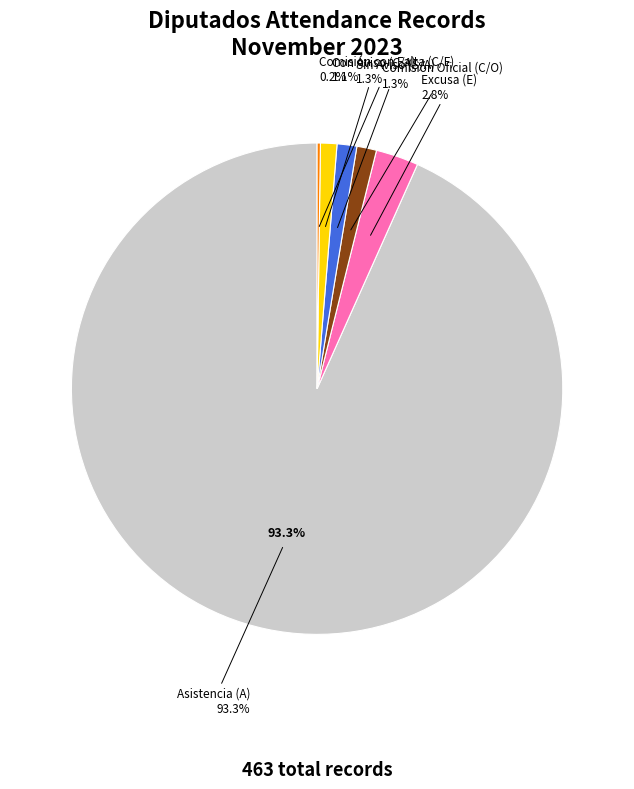

Does S/A account for over 50% of the chart?

No